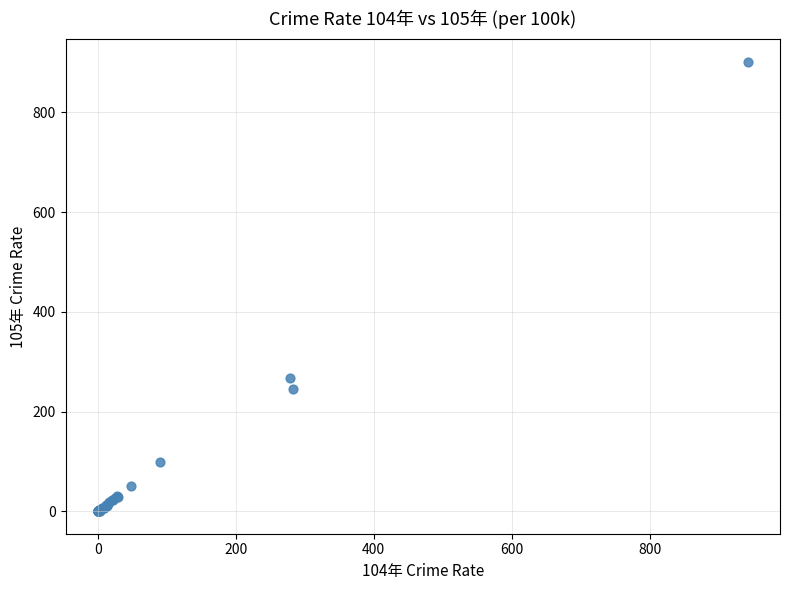

What Y value in the scatter plot is closest to 450?

268.0